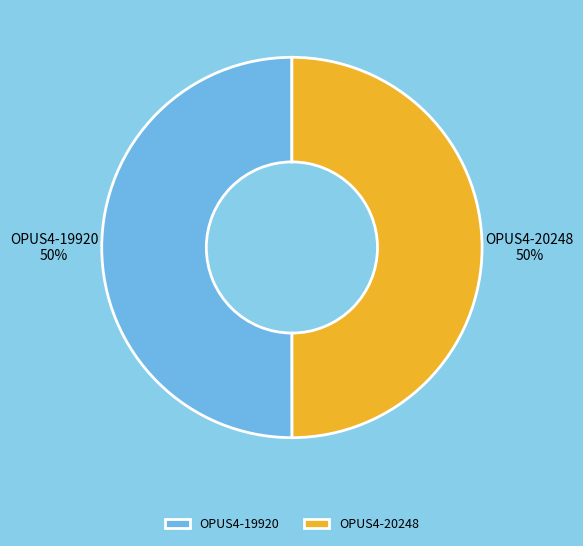

To the nearest percent, what is the average slice percentage?

50%